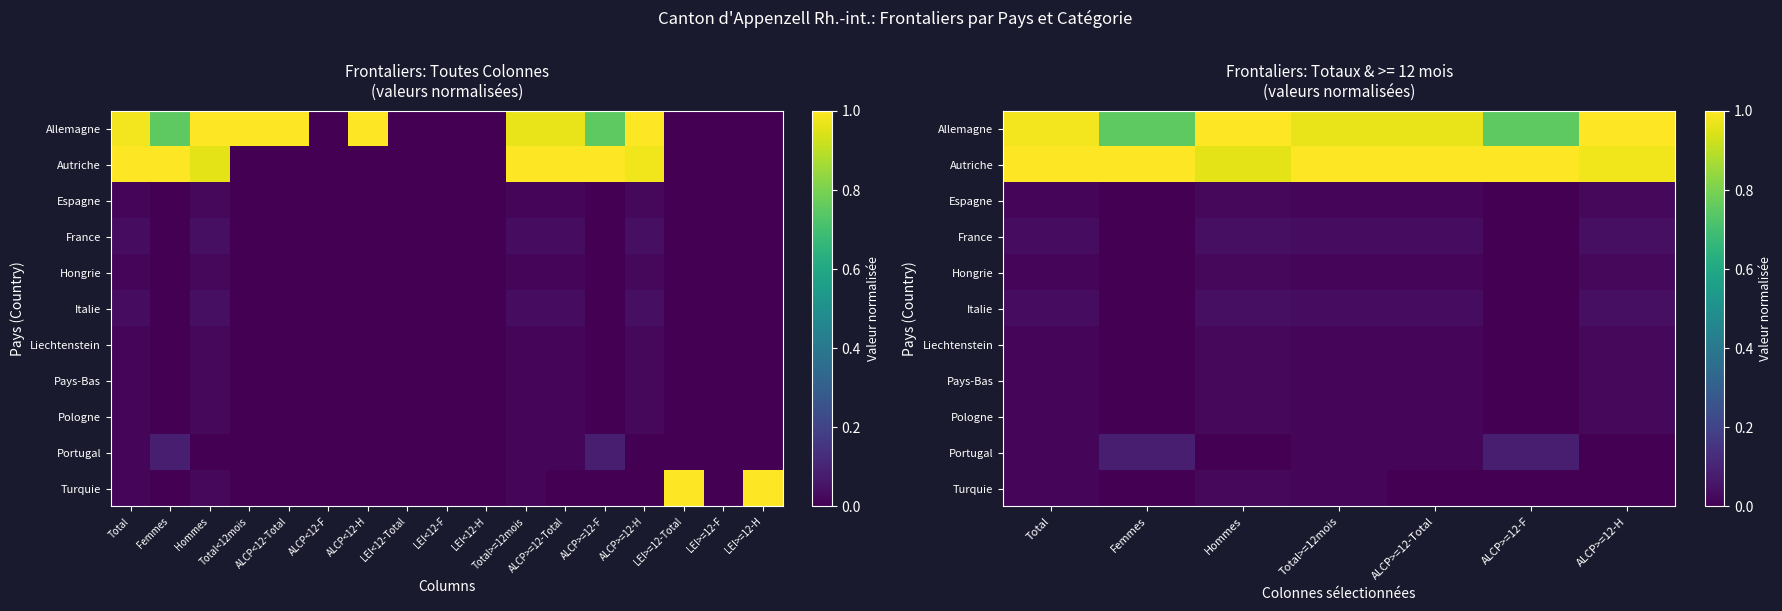

True or false: Allemagne has a value of 1.6 at ALCP>=12-H.

False